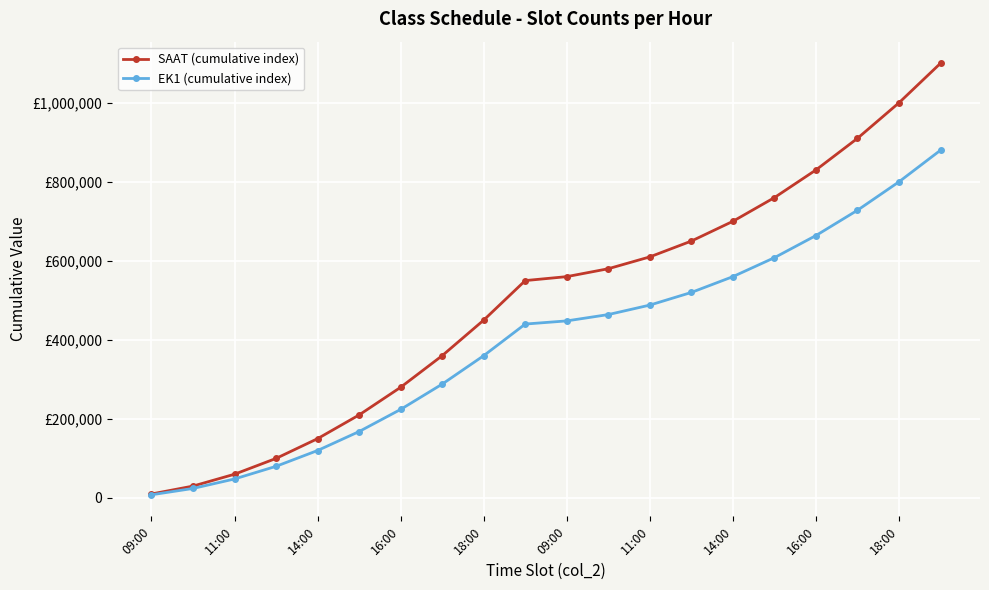

True or false: SAAT (cumulative index) has more than 0 interior local peaks.

False